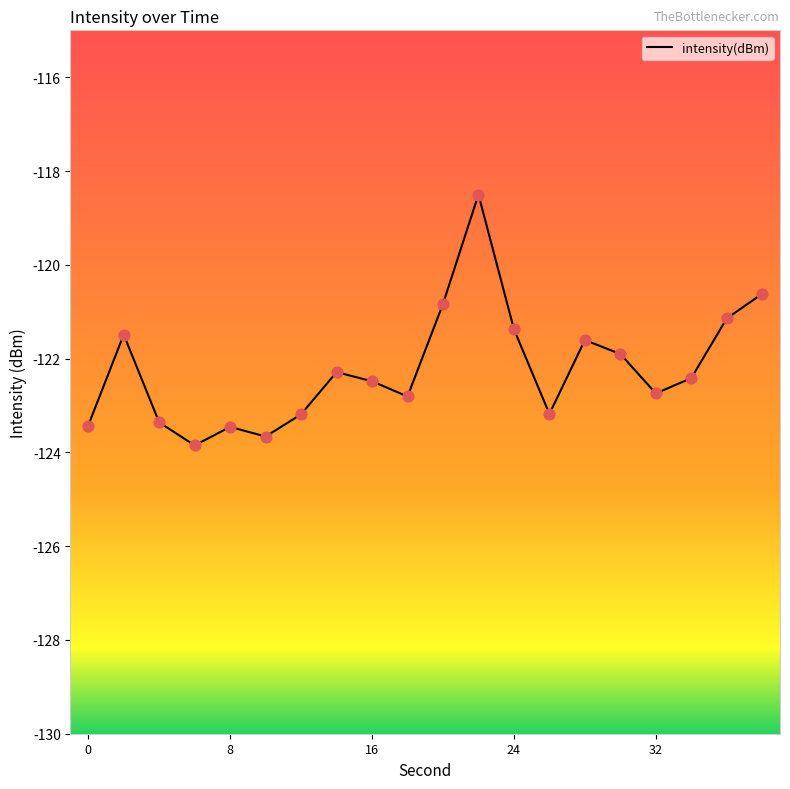

What is the maximum value shown in the chart?

-118.5